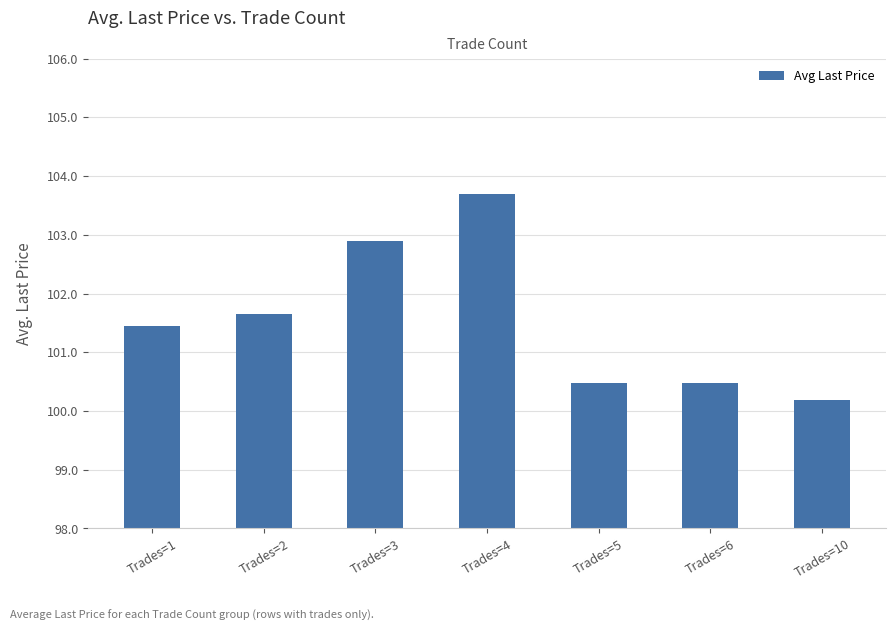

What is the smallest value displayed?

100.2